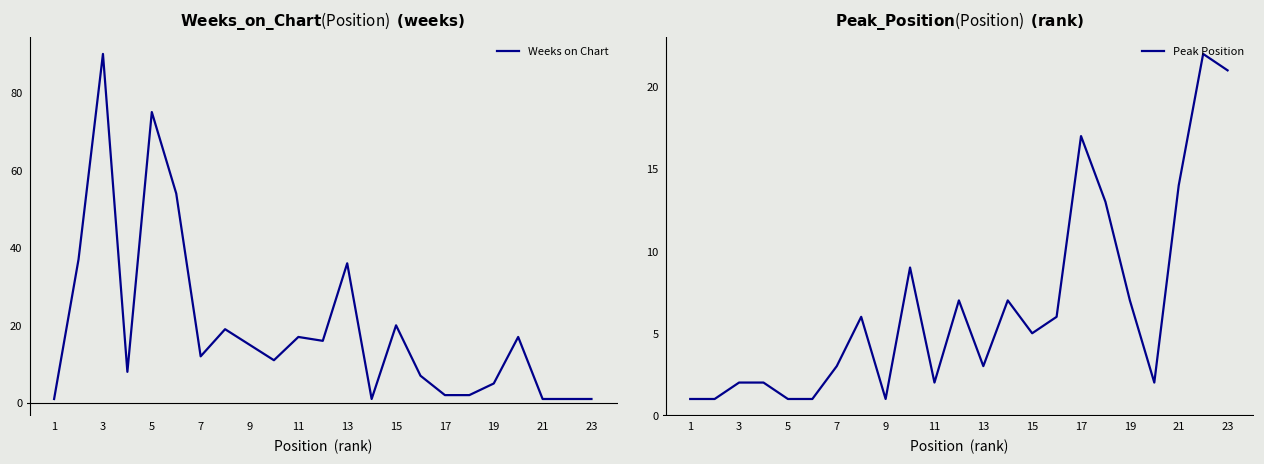

The value of Peak Position at 3 is 1. True or false?

False